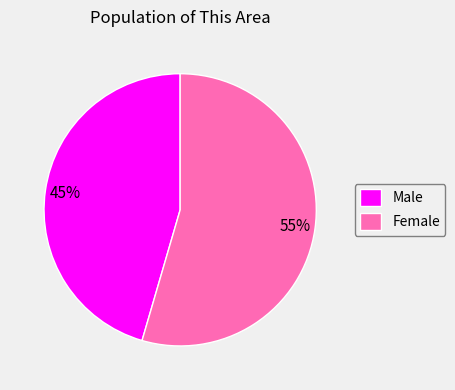

Rank the categories by value from highest to lowest.

Female, Male